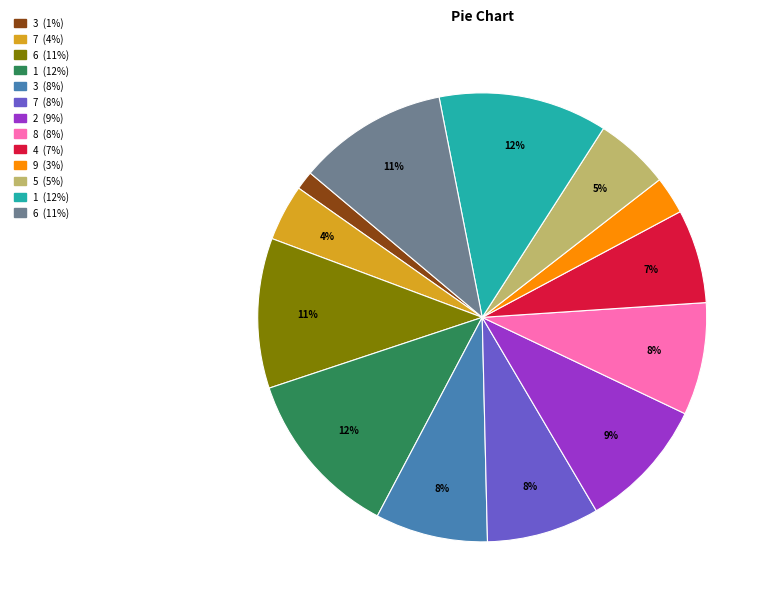

Is there a majority slice in this chart?

No